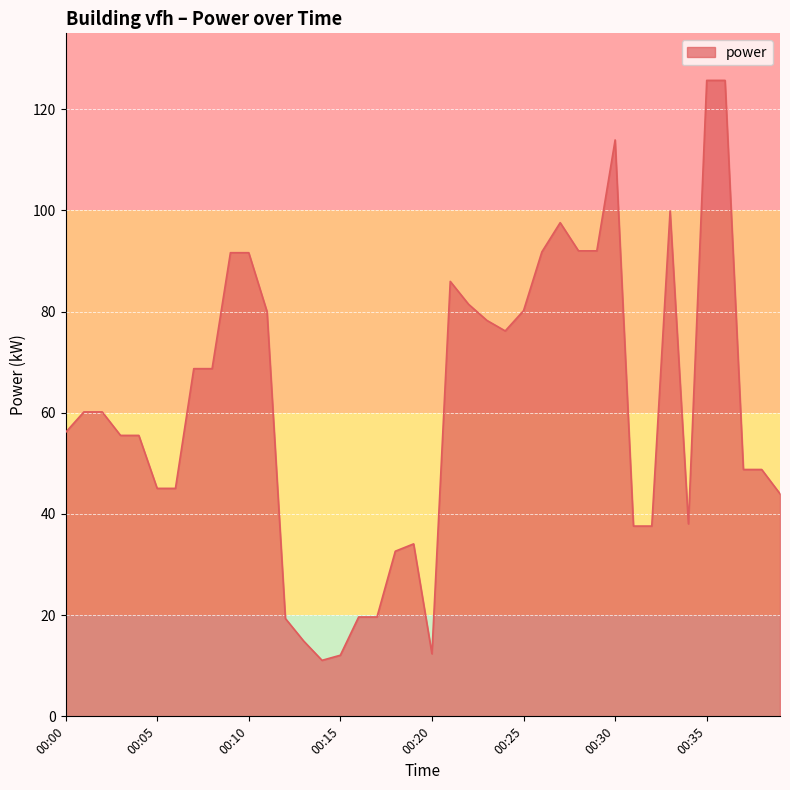

What is the difference between the maximum and minimum values?

114.6